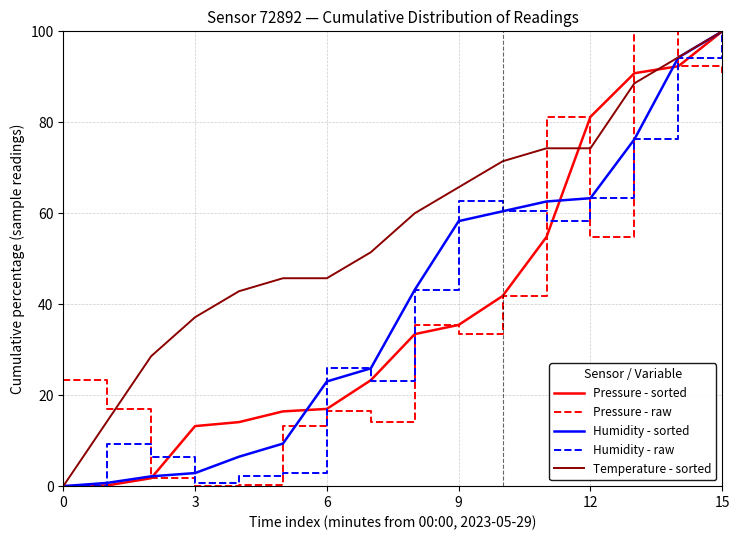

True or false: Pressure - raw has more than 1 interior local peaks.

True